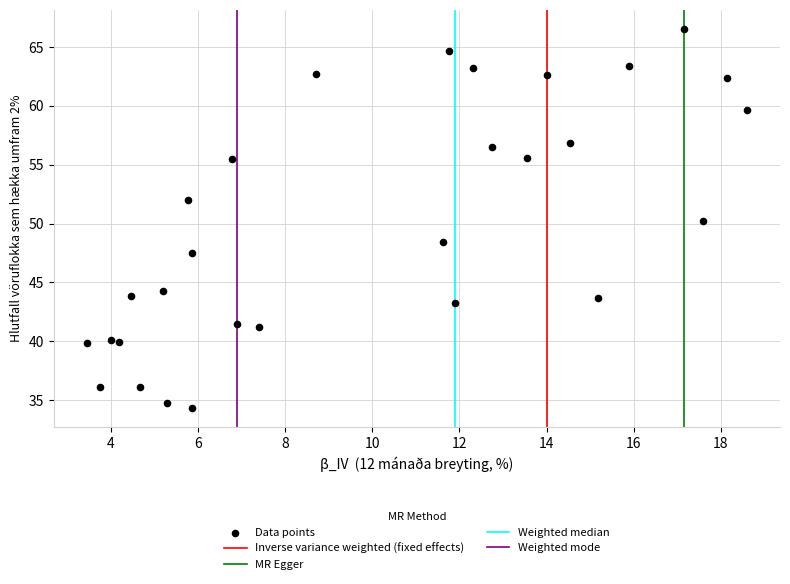

What is the range of Y values (max minus min)?

32.2